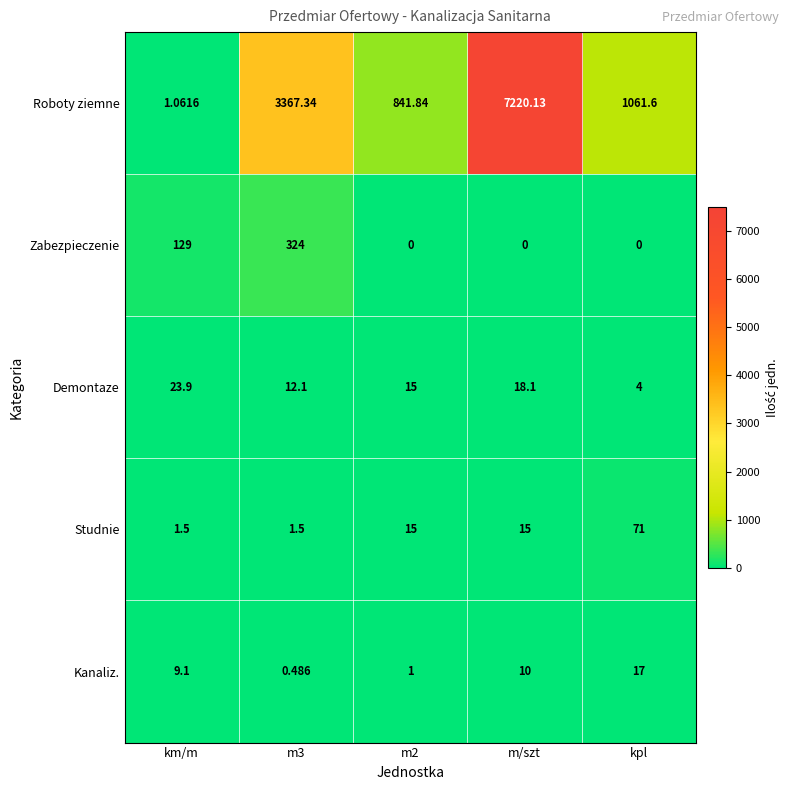

At which category is the sum across all series the highest?

m/szt